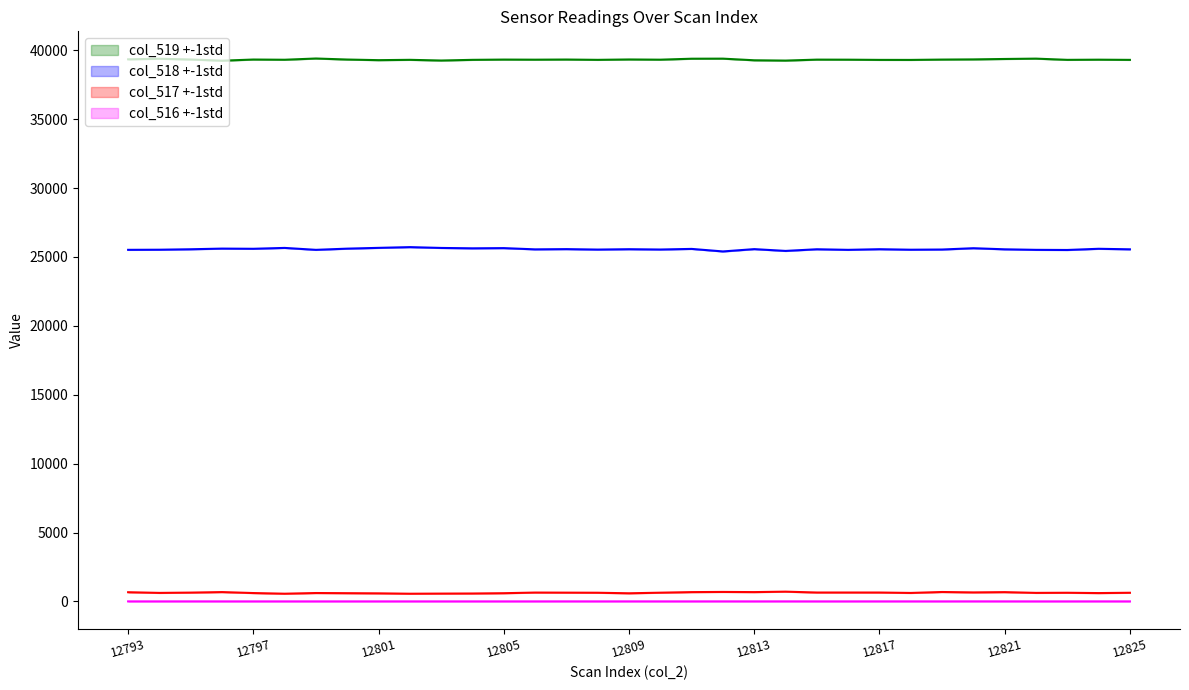

Reading left to right, extract all data points from this chart.

col_519: 39349	39390	39336	39250	39333	39318	39408	39333	39288	39312	39262	39311	39330	39323	39333	39311	39338	39323	39393	39398	39279	39257	39327	39323	39308	39306	39330	39343	39374	39399	39311	39323	39309
col_518: 25520	25528	25561	25609	25596	25659	25519	25606	25663	25716	25657	25629	25644	25554	25571	25538	25565	25542	25587	25403	25571	25441	25561	25519	25565	25528	25542	25637	25557	25519	25509	25596	25557
col_517: 666	617	638	676	606	558	608	596	584	557	566	573	595	641	635	628	589	632	674	687	675	707	644	644	643	614	682	652	672	618	627	604	627
col_516: 0	0	1	0	0	0	0	0	0	0	0	0	0	0	1	0	1	0	0	1	0	1	0	0	1	1	0	2	1	0	0	1	0